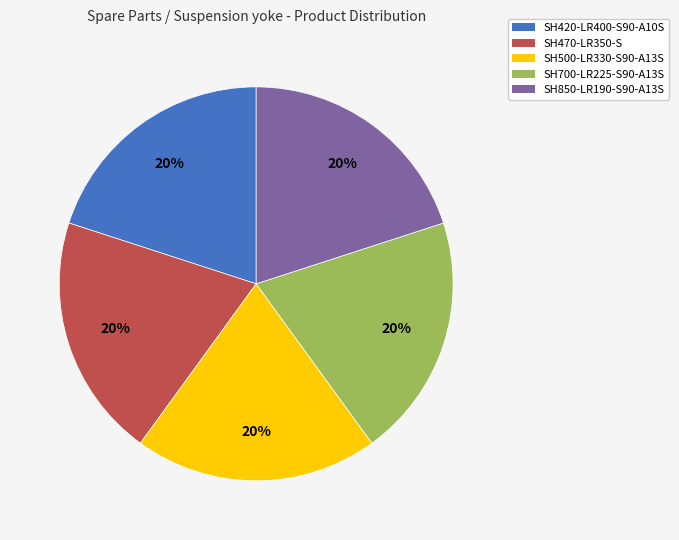

Does SH420-LR400-S90-A10S account for over 50% of the chart?

No